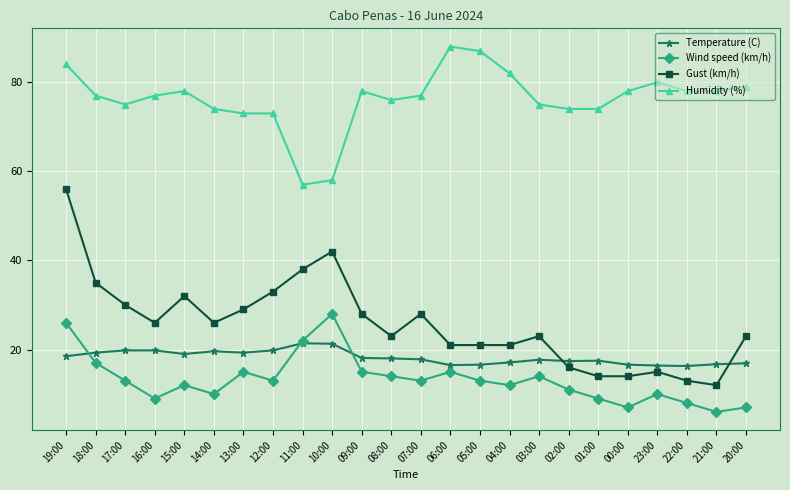

What is the maximum value for Temperature (C)?

21.4